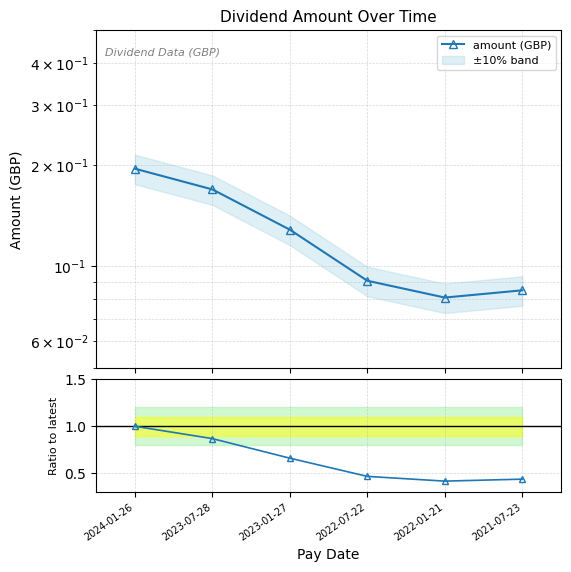

What is the label of the 1st point from the right?

2021-07-23